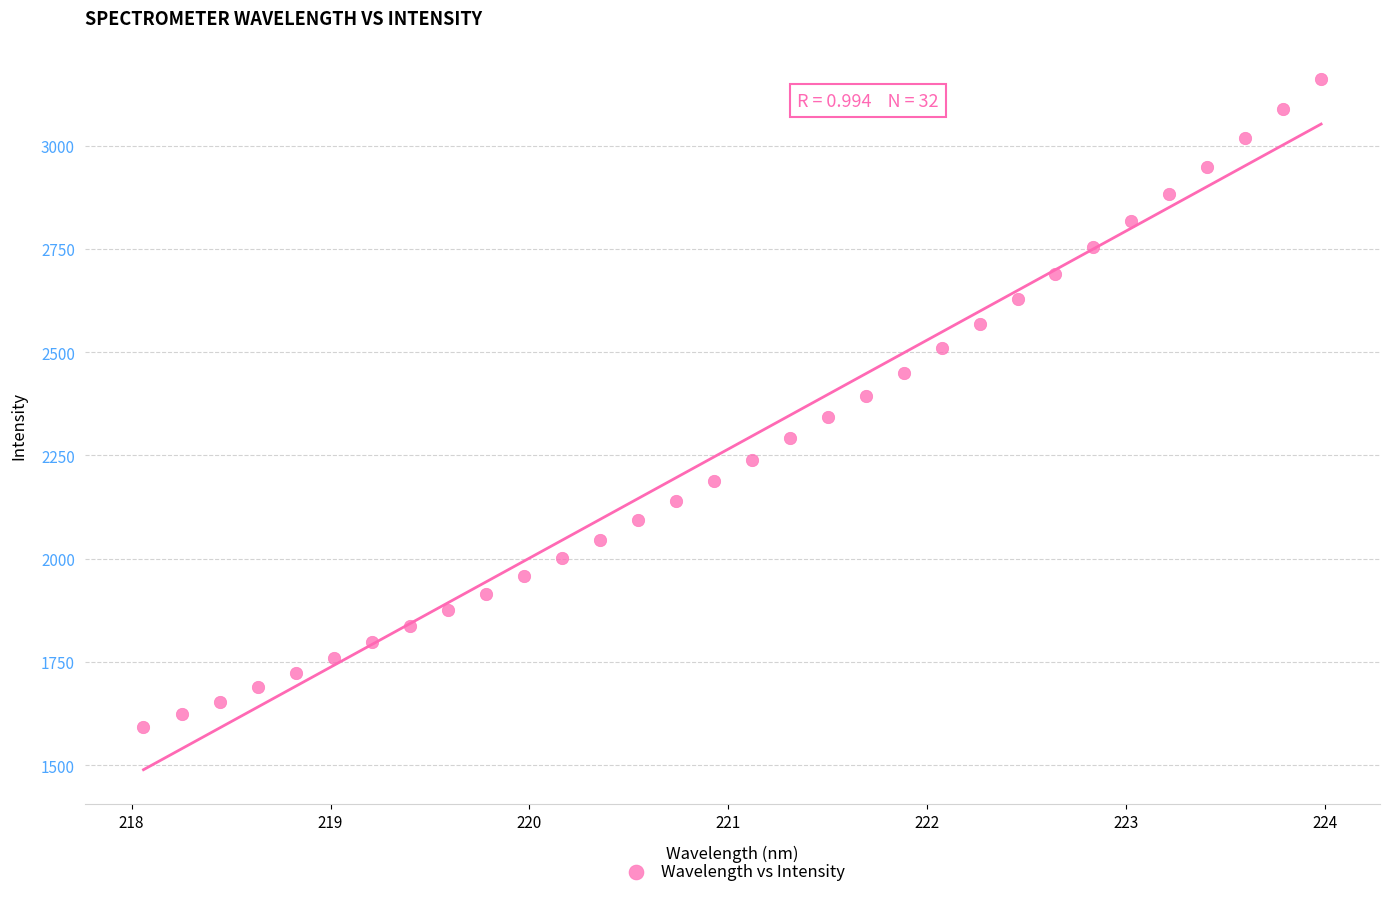

What is the range of X values (max minus min)?

5.9